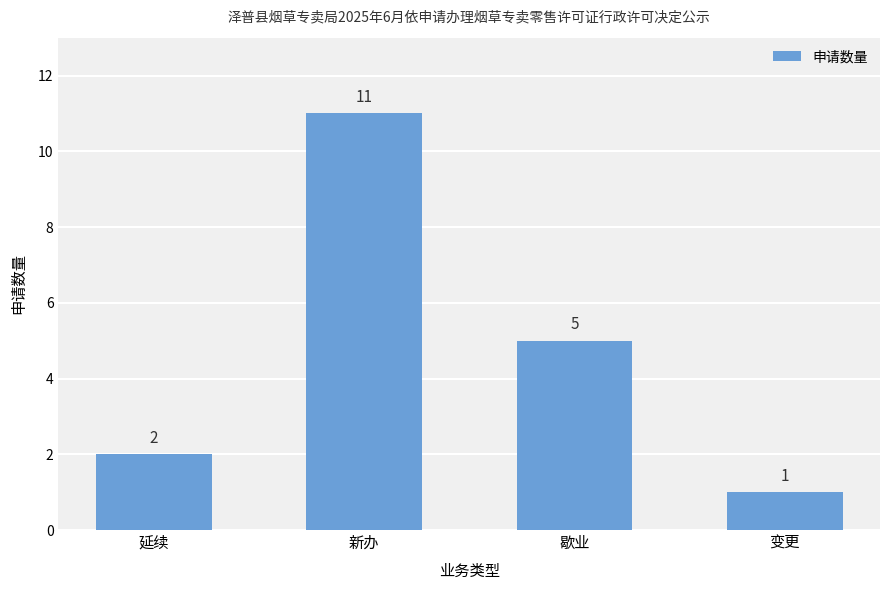

Reading left to right, what are all the values shown in this chart?

2	11	5	1